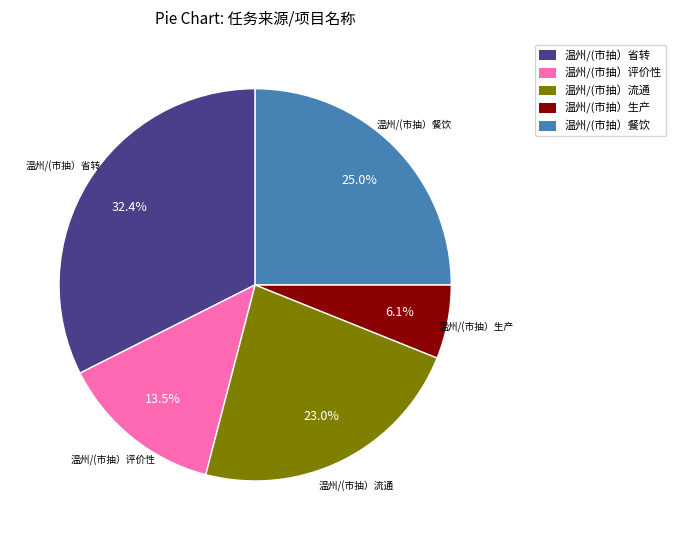

How many slices are in this pie chart?

5